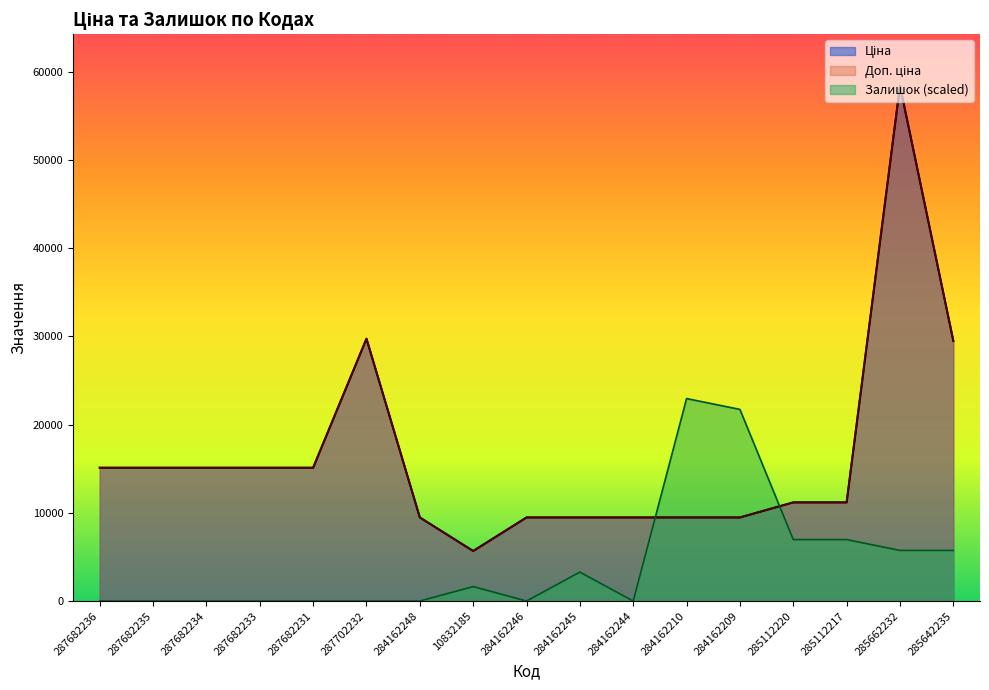

Between 284162246 and 285112217, which series saw the biggest shift?

Залишок